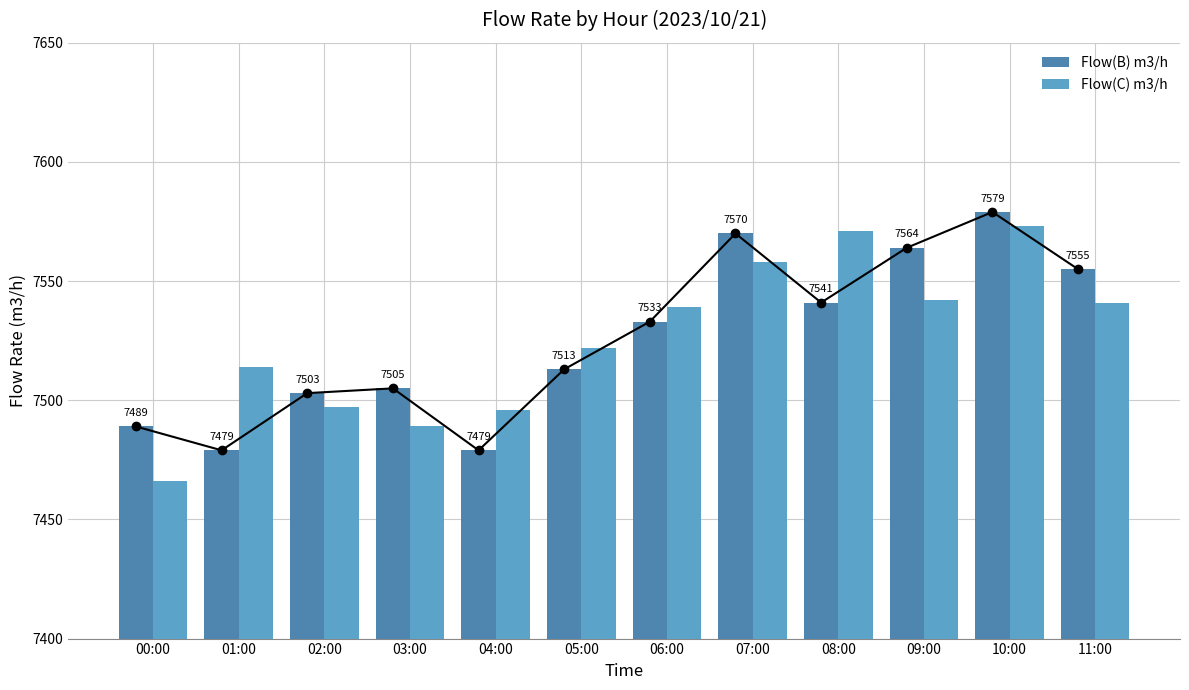

Reading right to left, list all the values displayed in this chart.

Flow(B) m3/h: 7555	7579	7564	7541	7570	7533	7513	7479	7505	7503	7479	7489
Flow(C) m3/h: 7541	7573	7542	7571	7558	7539	7522	7496	7489	7497	7514	7466